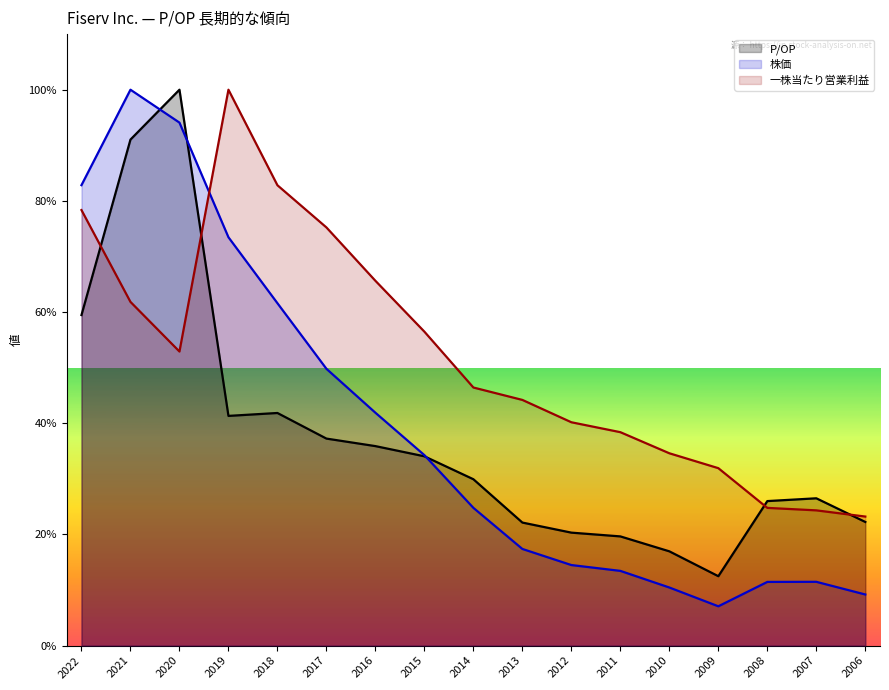

What are all the series names shown in the legend?

P/OP (線), 株価 (線), 一株当たり営業利益 (線)